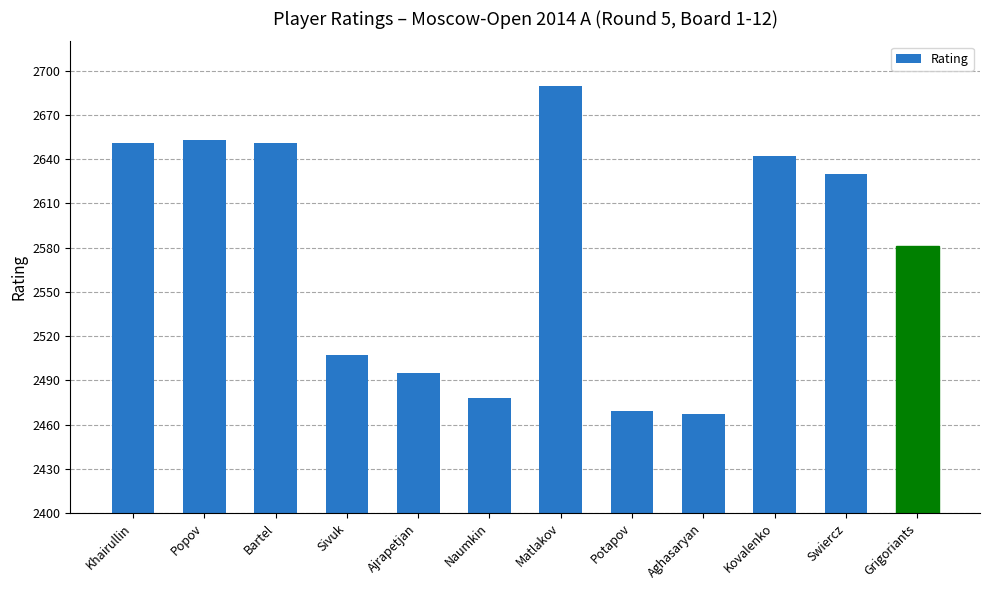

How many data points does each series have?

12